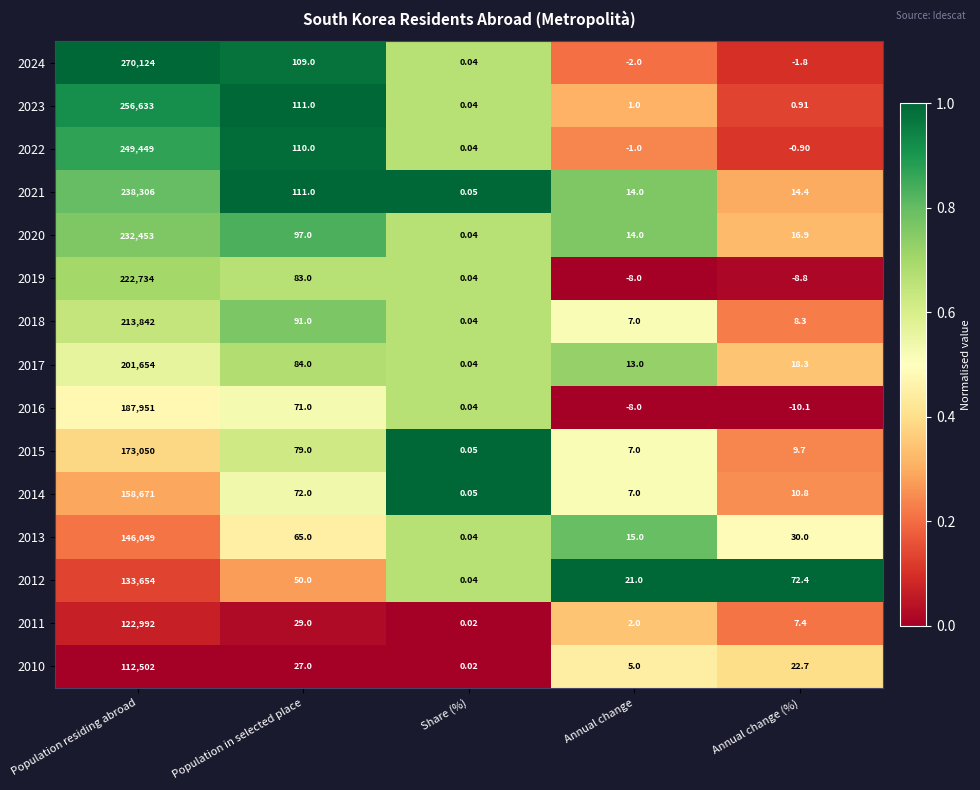

List the labels in order of 2019 value, largest first.

Population residing abroad, Population in selected place, Share (%), Annual change, Annual change (%)